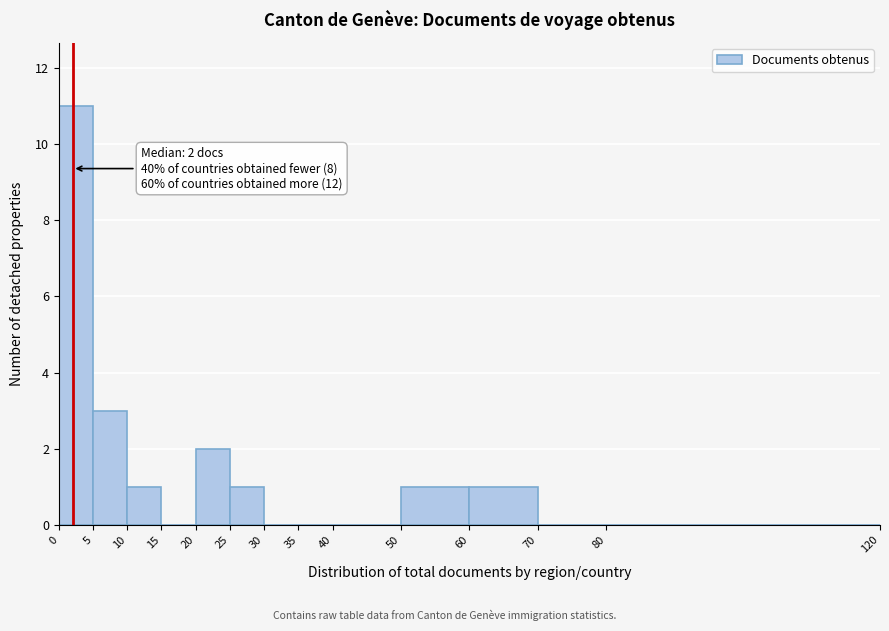

Over which range of the x-axis is the bar tallest?

0 to 5